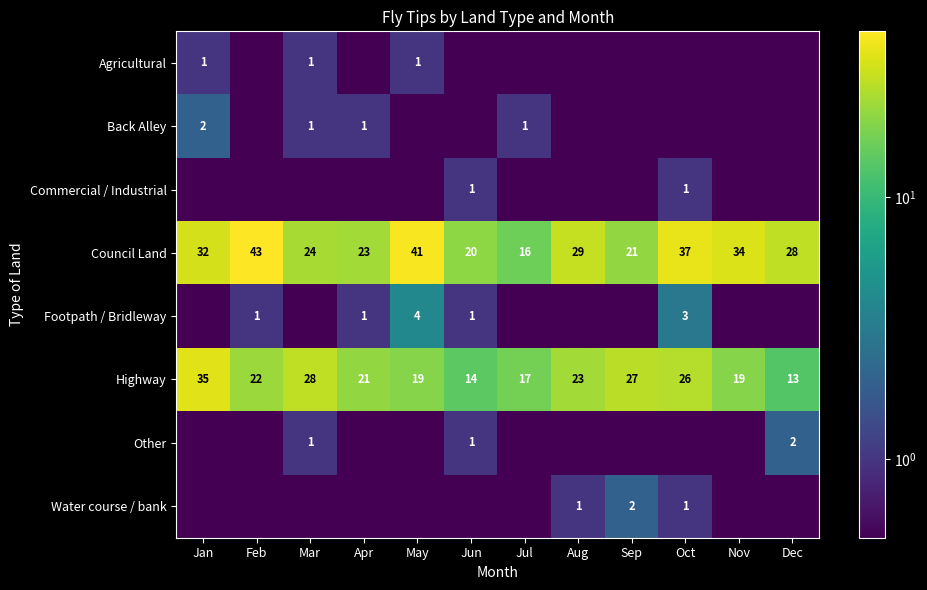

Is the value of Council Land at Aug greater than the value of Highway at Apr?

Yes